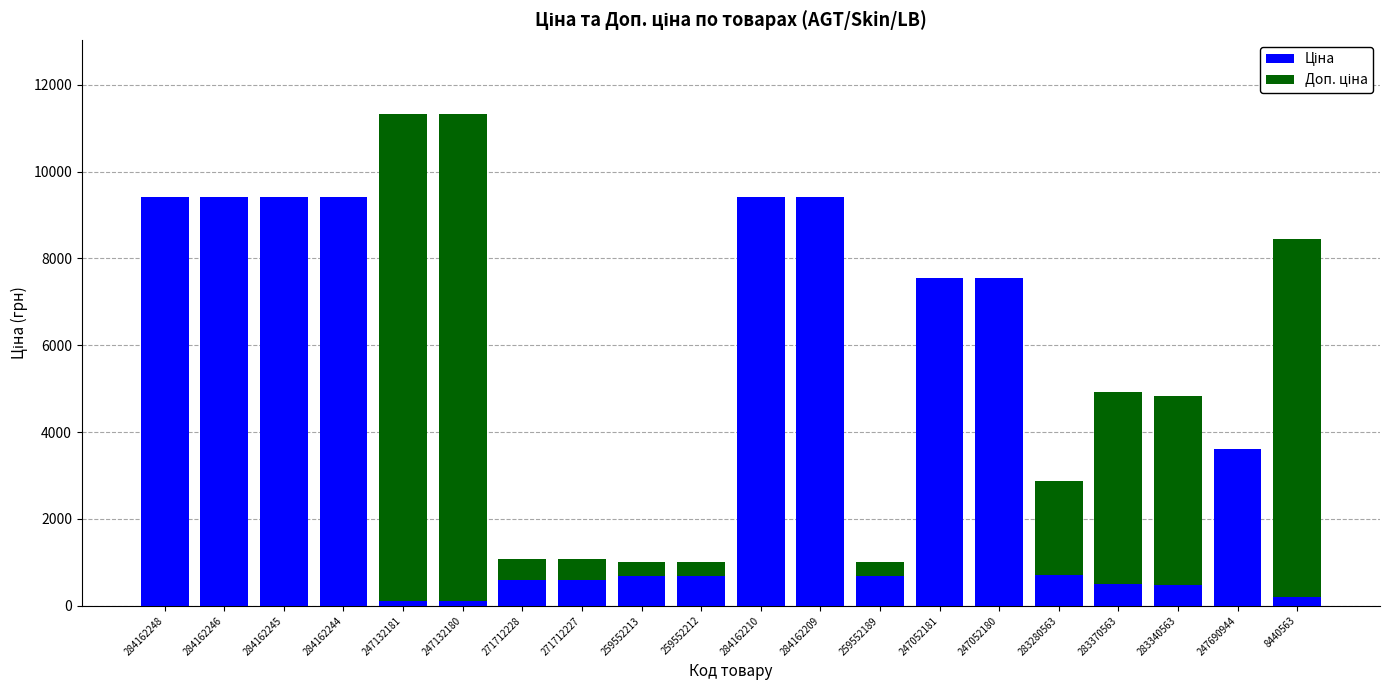

What is the total value across all series at 284162209?

9416.9